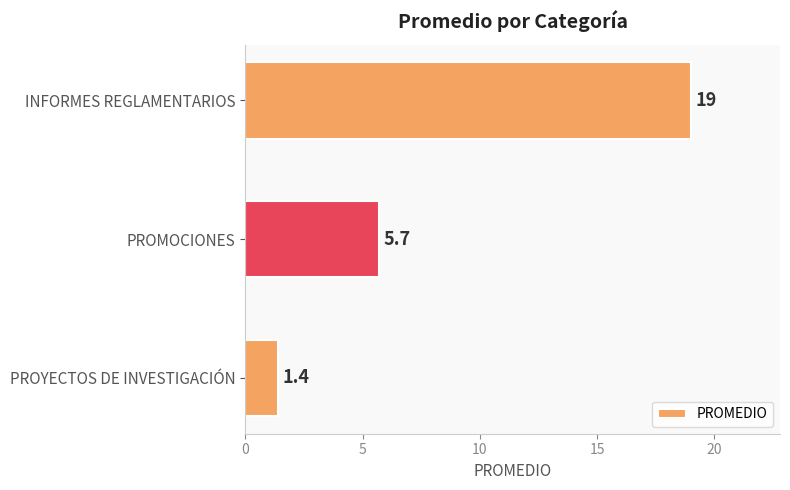

Does the chart contain stacked bars?

No